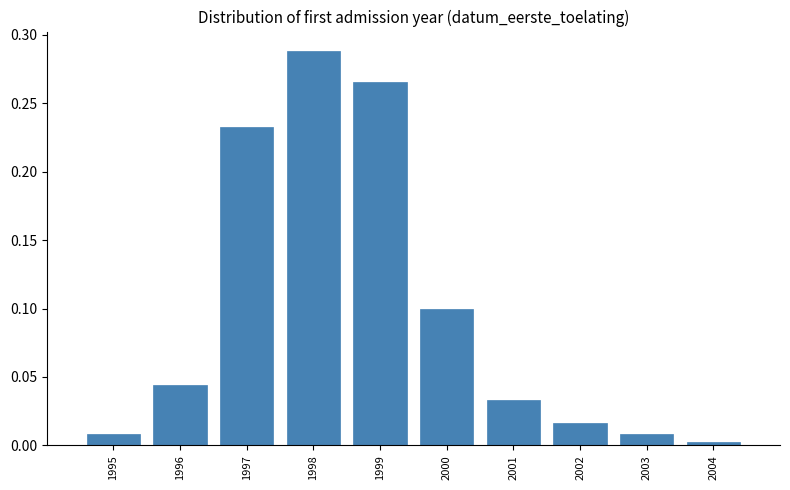

Which has a higher value, 1999 or 2000?

1999